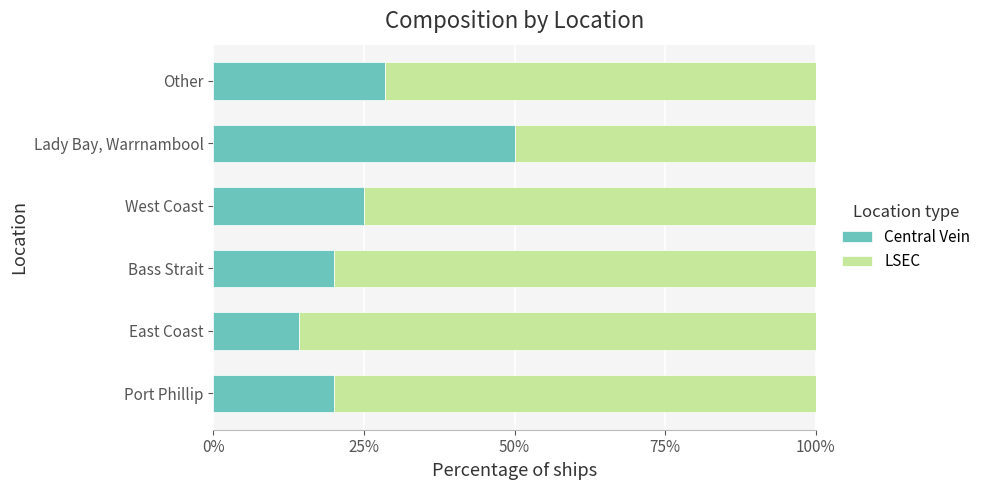

What is the average value of the Central Vein series?

26.3